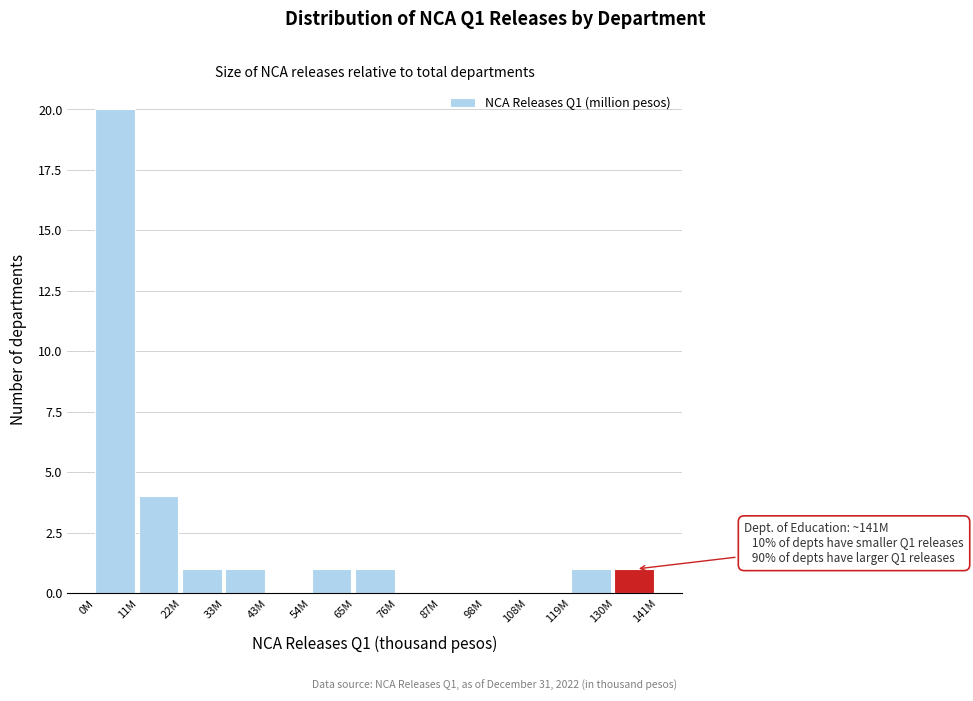

Reading left to right, list all the values displayed in this chart.

0M=20	11M=4	22M=1	33M=1	43M=0	54M=1	65M=1	76M=0	87M=0	98M=0	108M=0	119M=1	130M=1